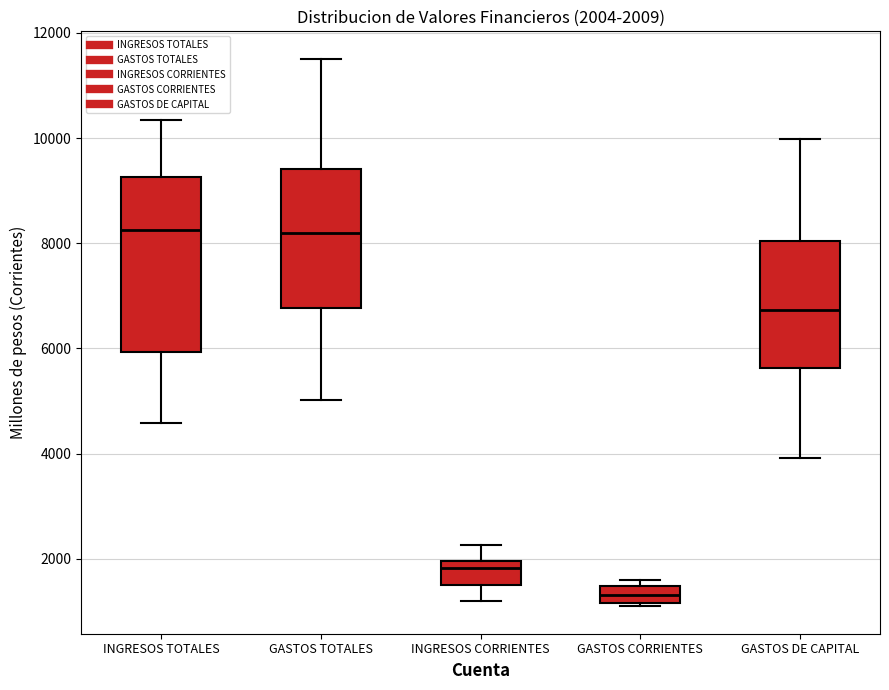

Which box is the tallest, from its lower edge to its upper edge?

INGRESOS TOTALES